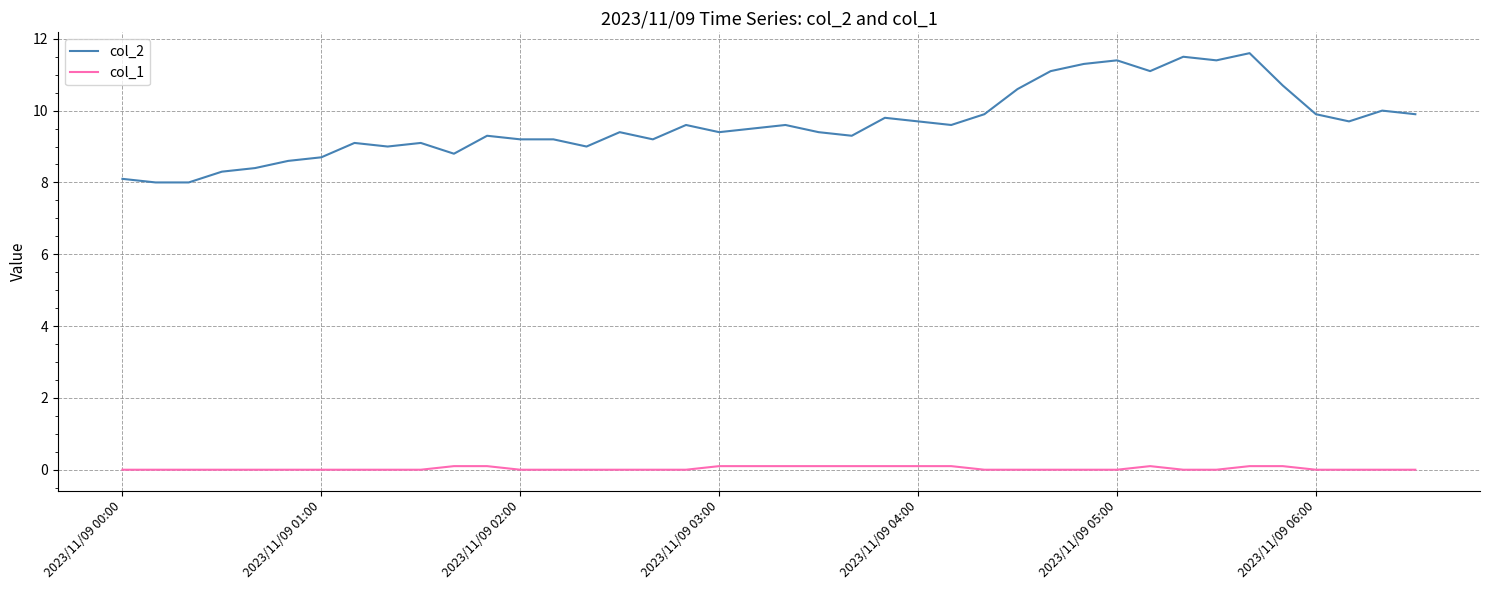

True or false: col_2 and col_1 intersect in this chart.

False